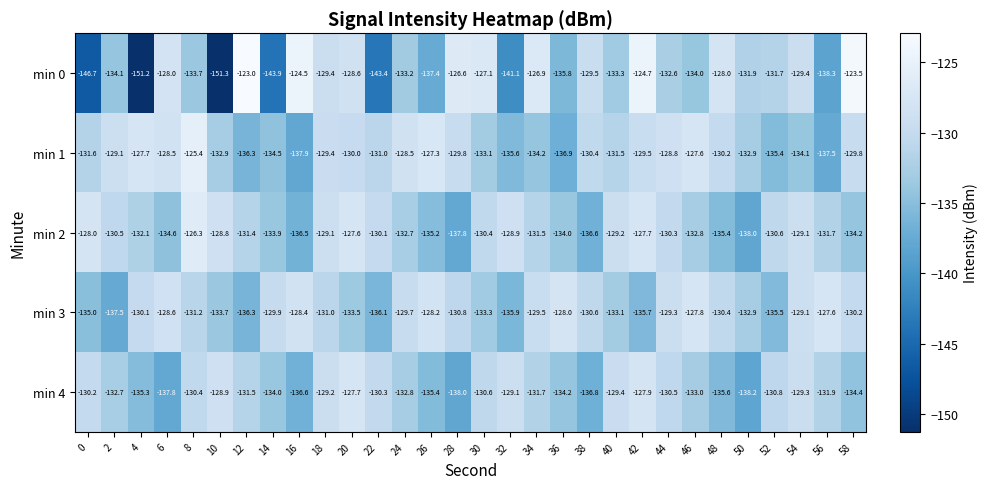

Rank the series by their maximum value, from lowest to highest.

min 4, min 3, min 2, min 1, min 0